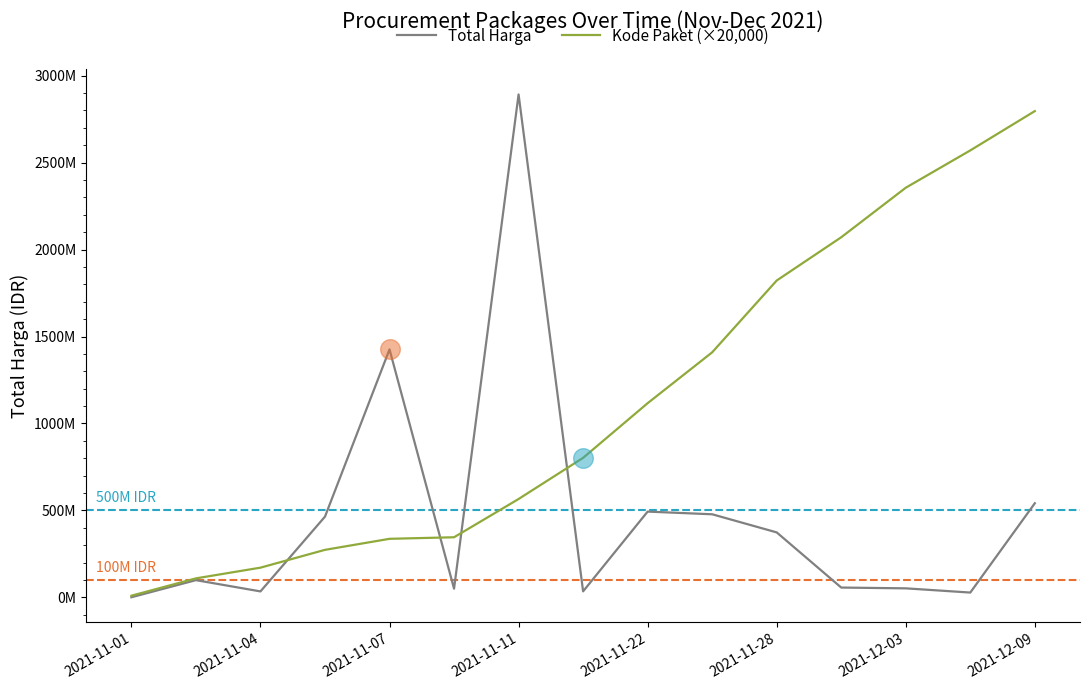

What are all the series names shown in the legend?

Total Harga, Kode Paket (×20,000)